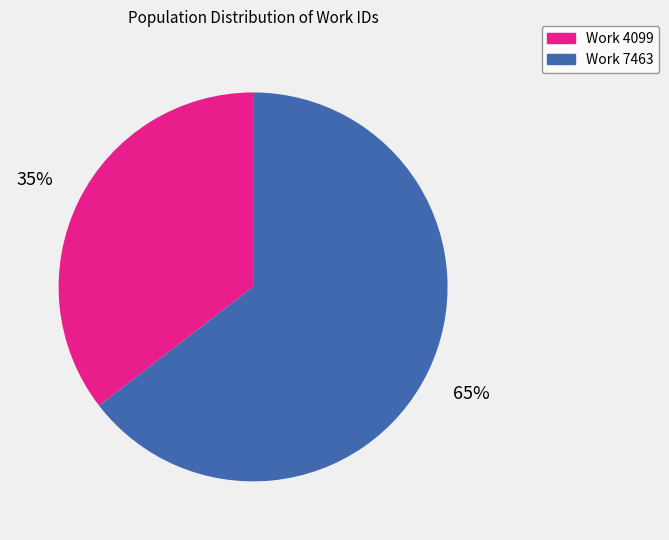

What is the smallest slice in the pie chart?

Work 4099